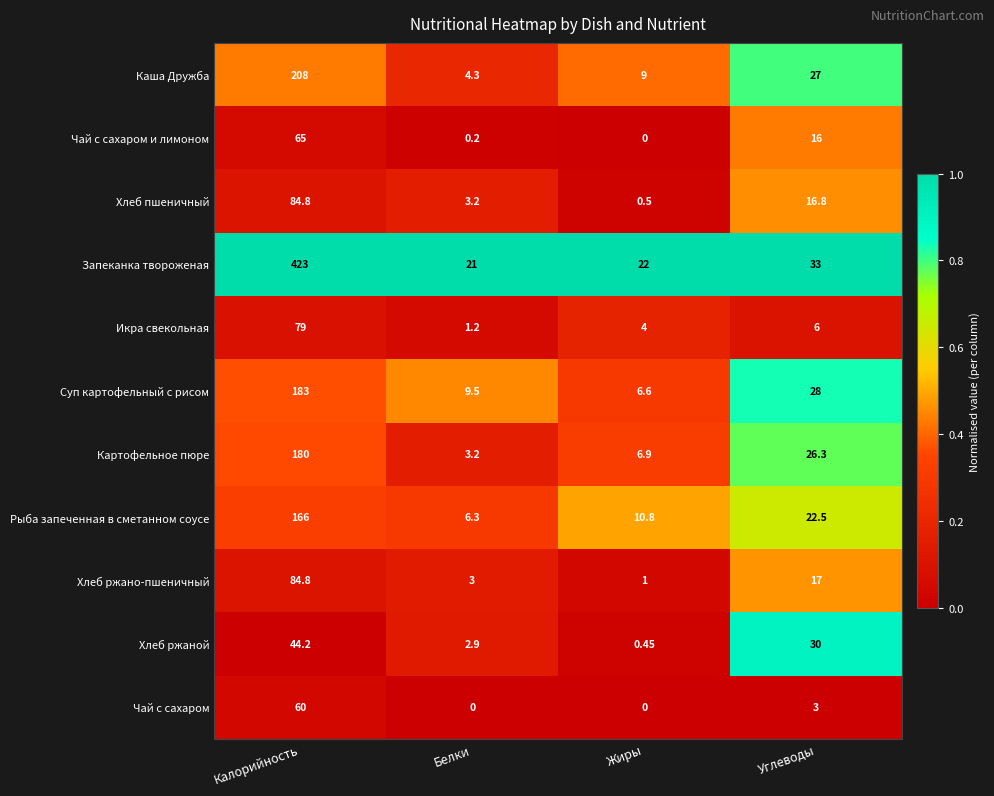

At which category is the sum across all series the highest?

Калорийность